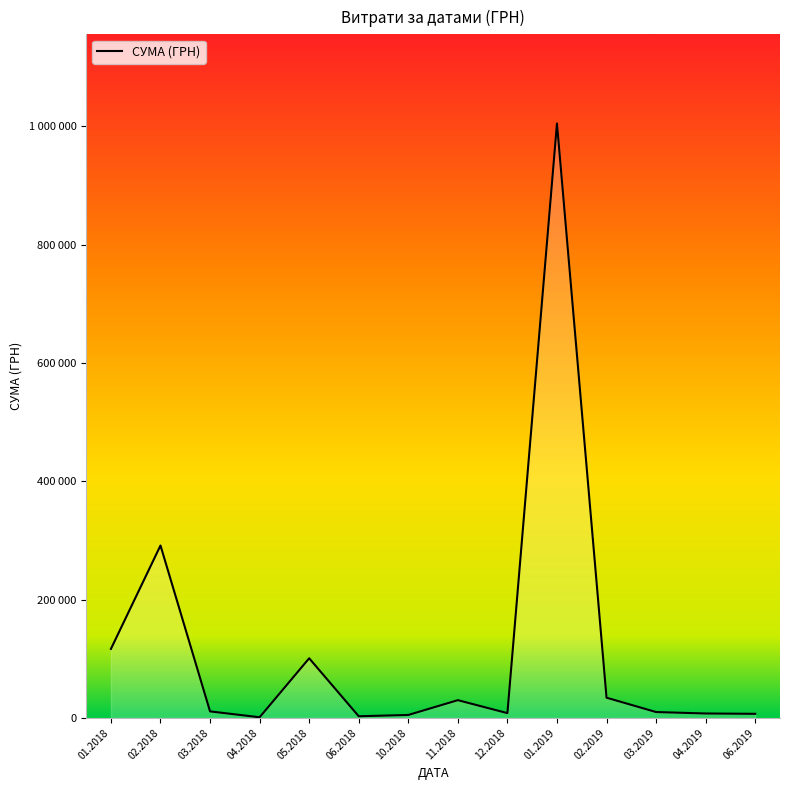

Between 01.2019 and 03.2019, which is larger?

01.2019